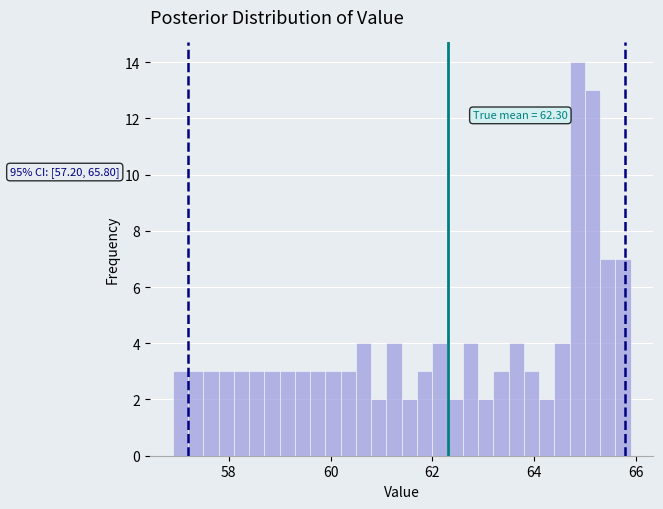

Around what value on the x-axis is the tallest bar? Give the approximate position of its centre, as read against the axis.

64.8